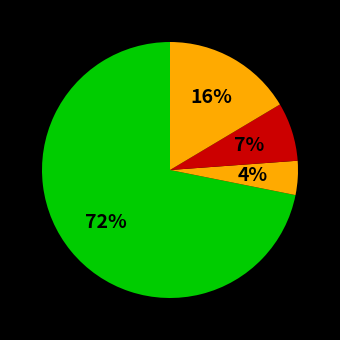

To the nearest percent, what is the average slice percentage?

25%